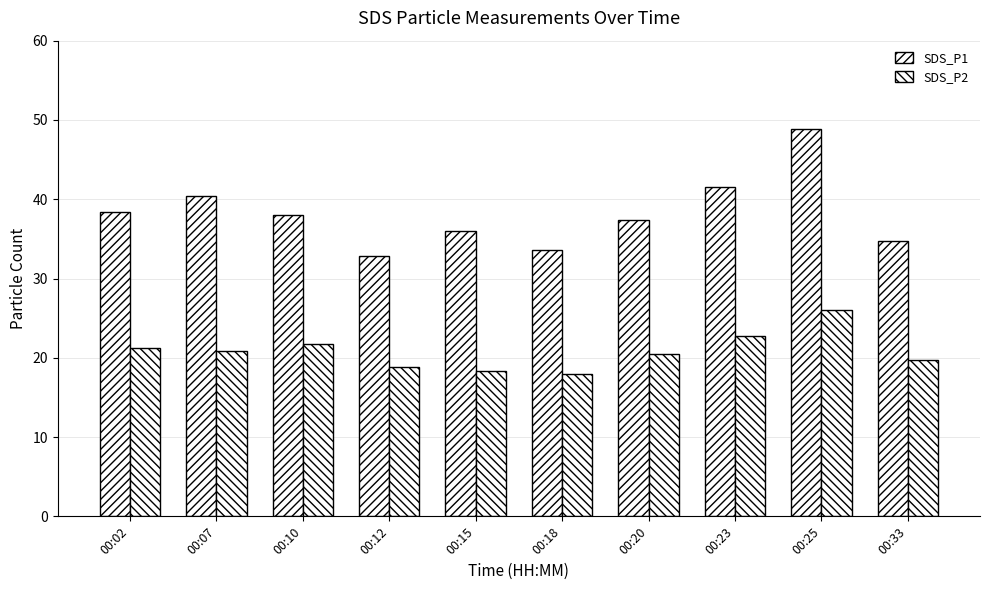

What is the sum of the SDS_P2 values at 00:12 and 00:33?

38.6